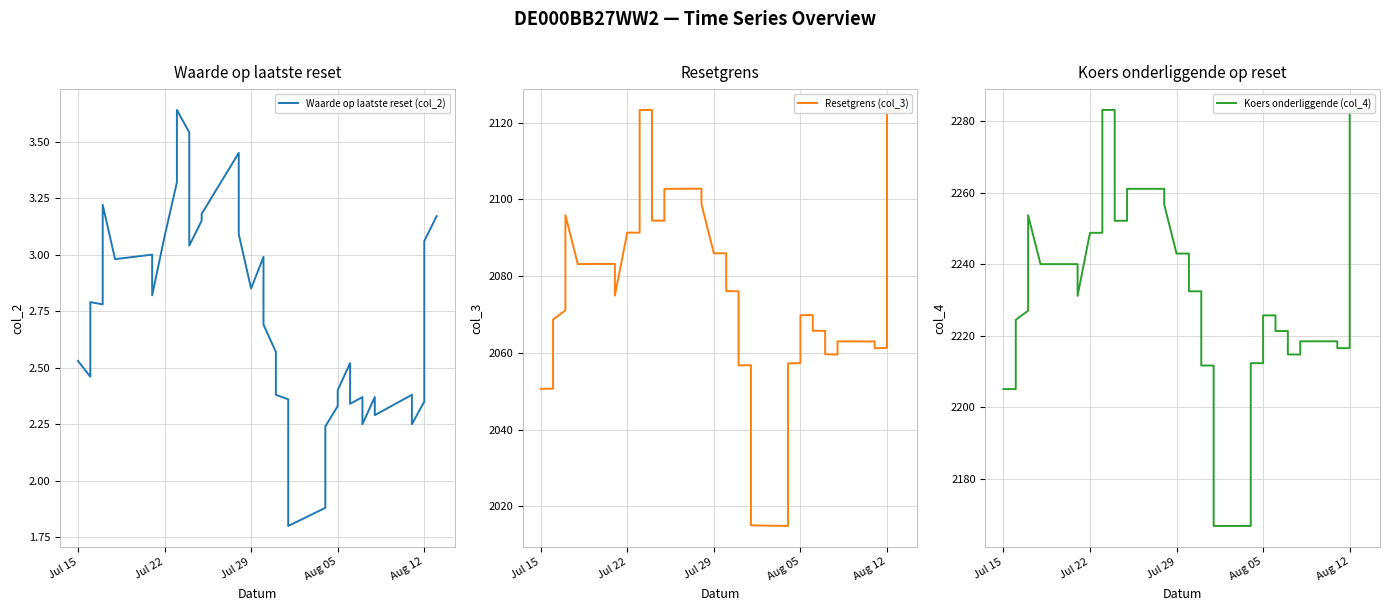

True or false: Koers onderliggende (col_4) and Resetgrens (col_3) cross at least once.

False